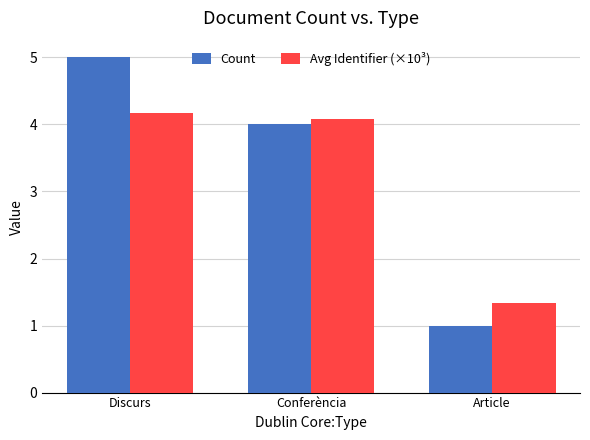

Which series has the largest range (max minus min)?

Count